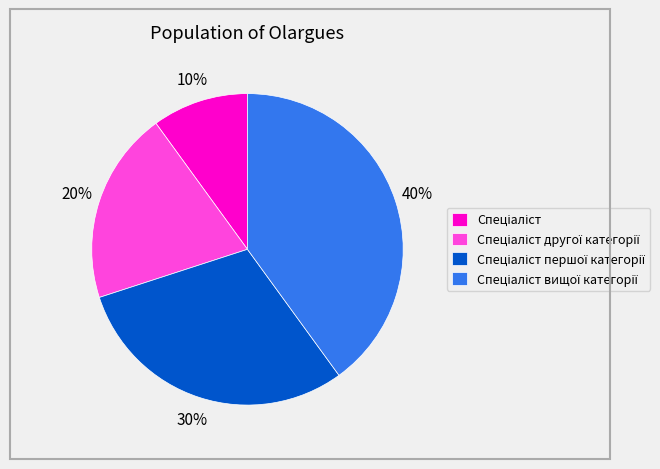

Is there a majority slice in this chart?

No